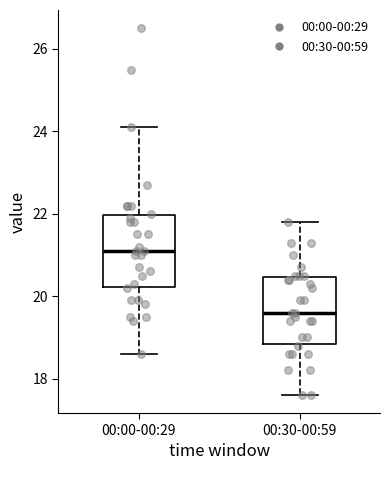

Reading left to right, transcribe this box plot: for each box, give where its median line is, the range the box spans, and where its two whiskers end, as read against the y-axis. The values are not printed on the chart, so give them approximately, as read against the axis.

00:00-00:29: median 21.2, box 20.2 to 22.0, whiskers 18.6 to 24.2
00:30-00:59: median 19.6, box 18.8 to 20.4, whiskers 17.6 to 21.8